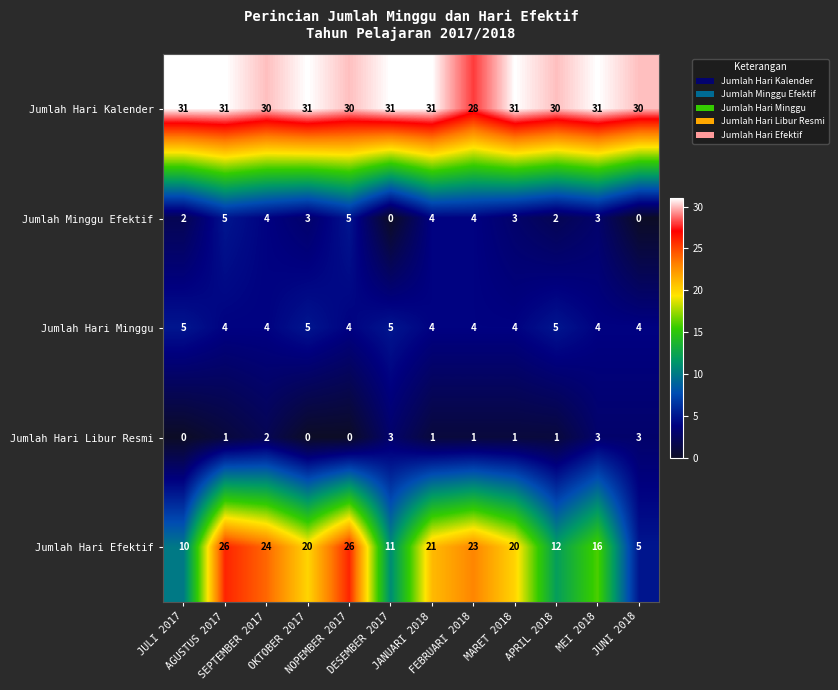

Count the Jumlah Hari Libur Resmi values in the range 1 to 3.

9